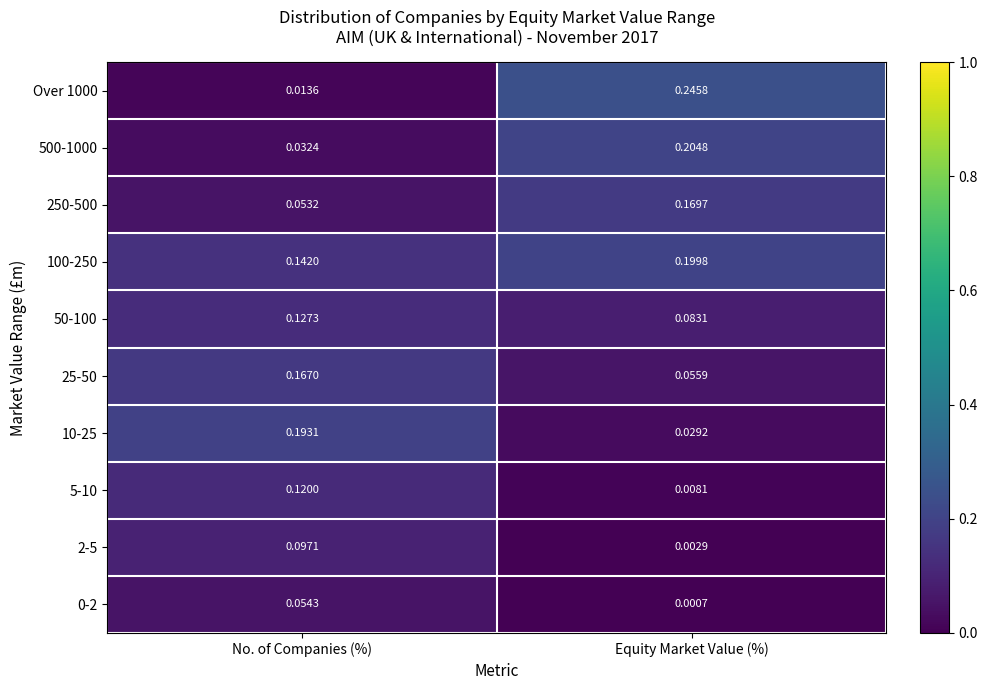

At how many categories does at least one series exceed 0?

2